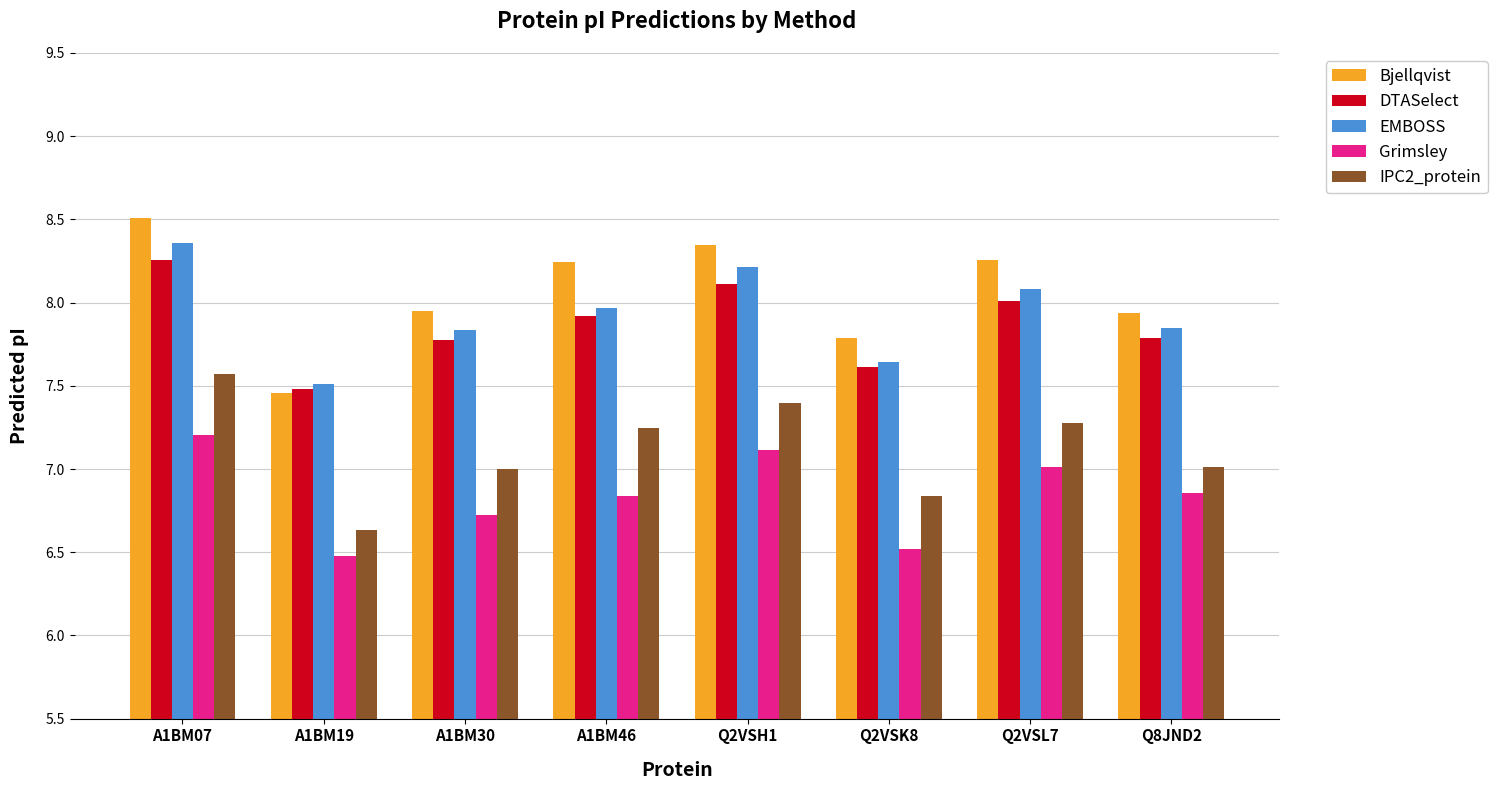

What is the difference between the maximum and minimum values in the Grimsley series?

0.7